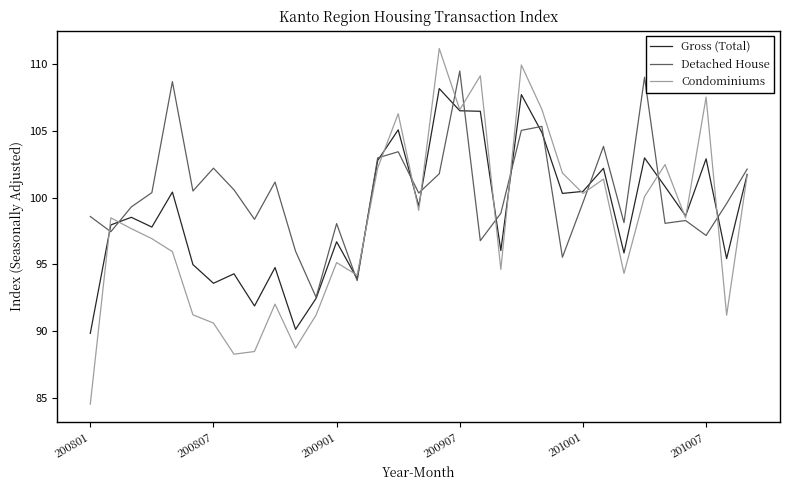

Which series has the largest range (max minus min)?

Condominiums